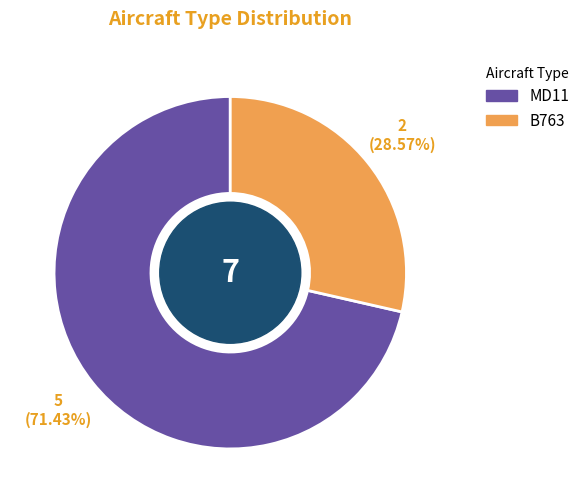

Is there a majority slice in this chart?

Yes